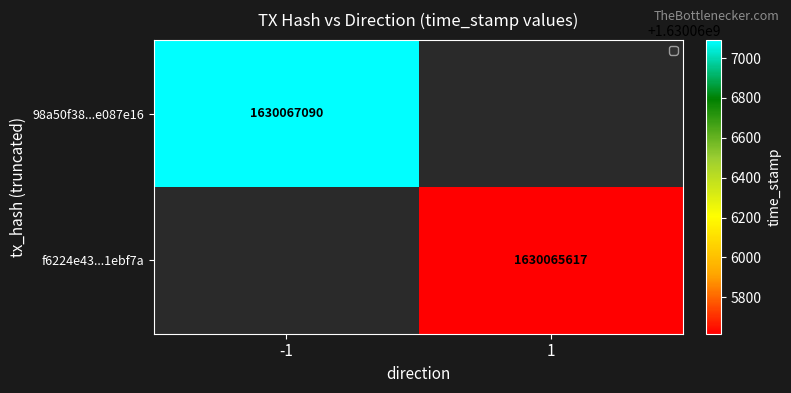

At which category is the sum across all series the highest?

-1